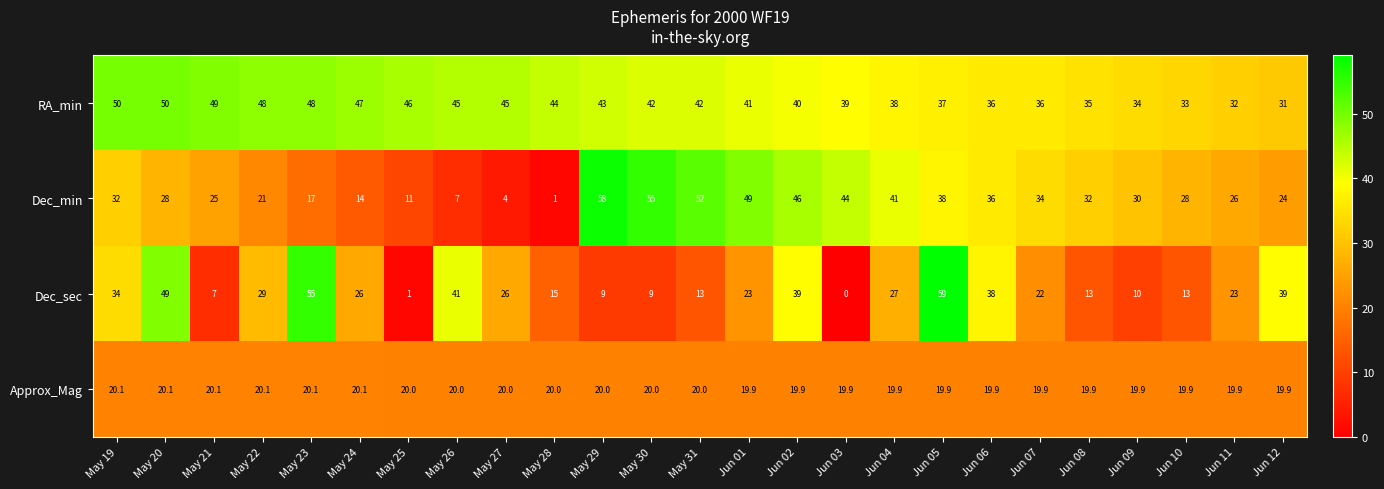

Which series changed the most between May 20 and May 31?

Dec_sec